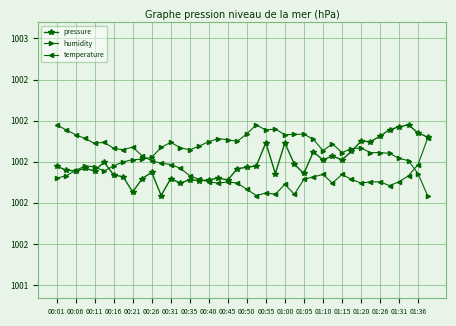

How many intersections are there between humidity and temperature?

2